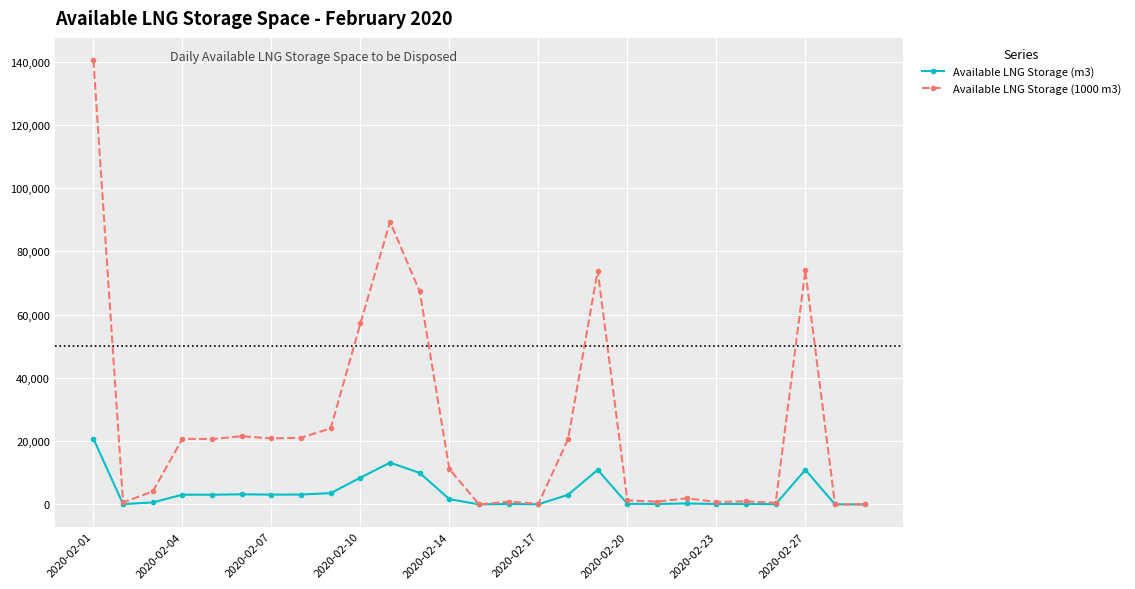

How many lines are shown in the chart?

2